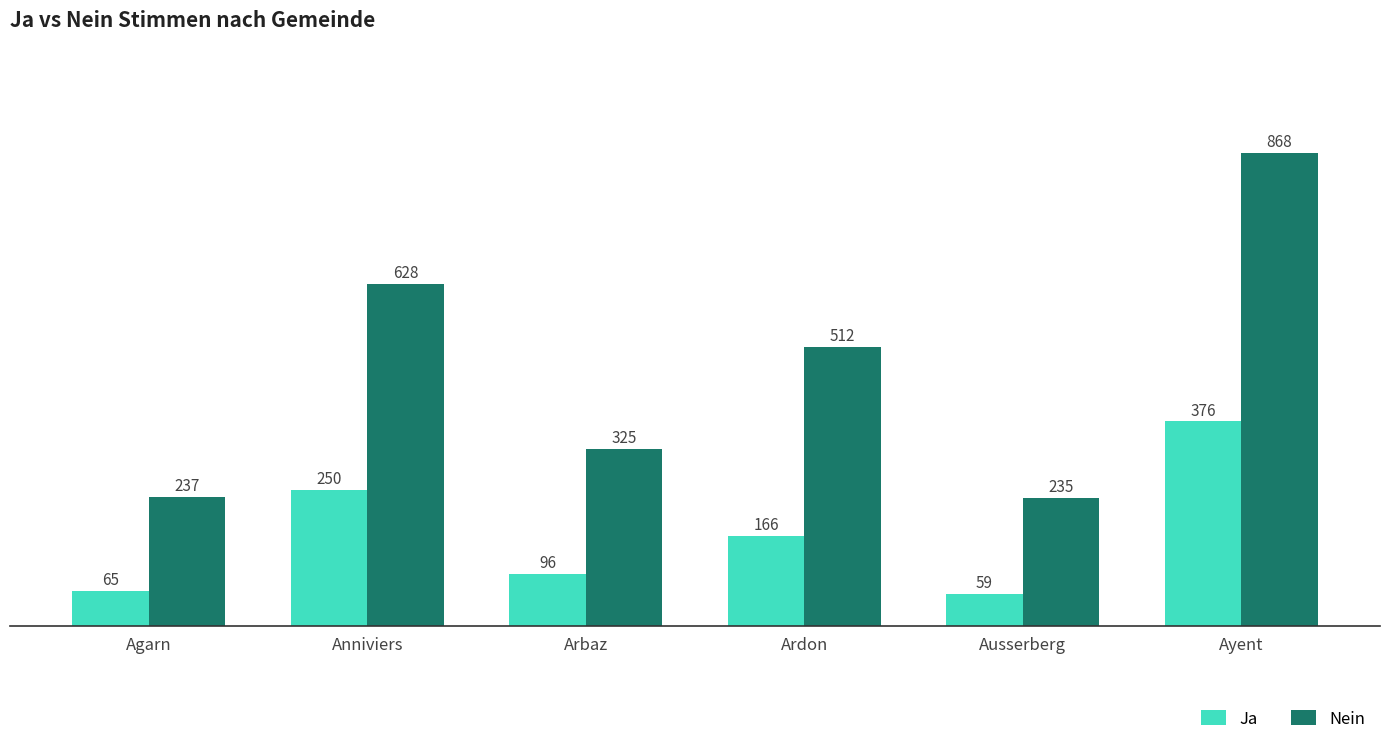

What is the maximum value for Ja?

376